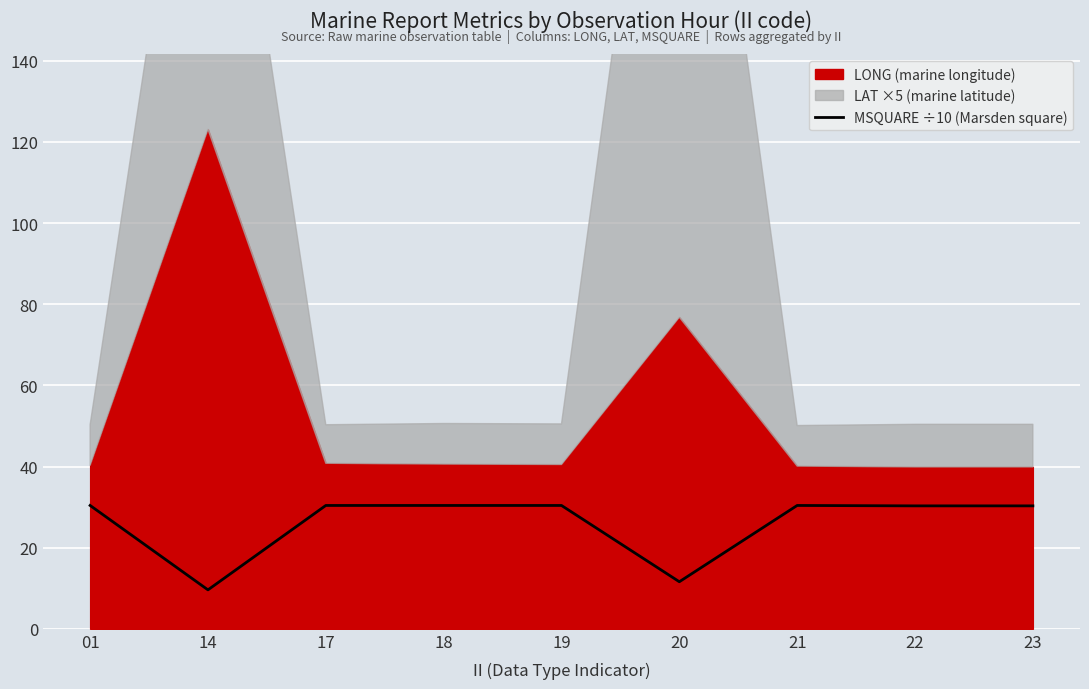

True or false: the data shows 14.9 at 22.

False